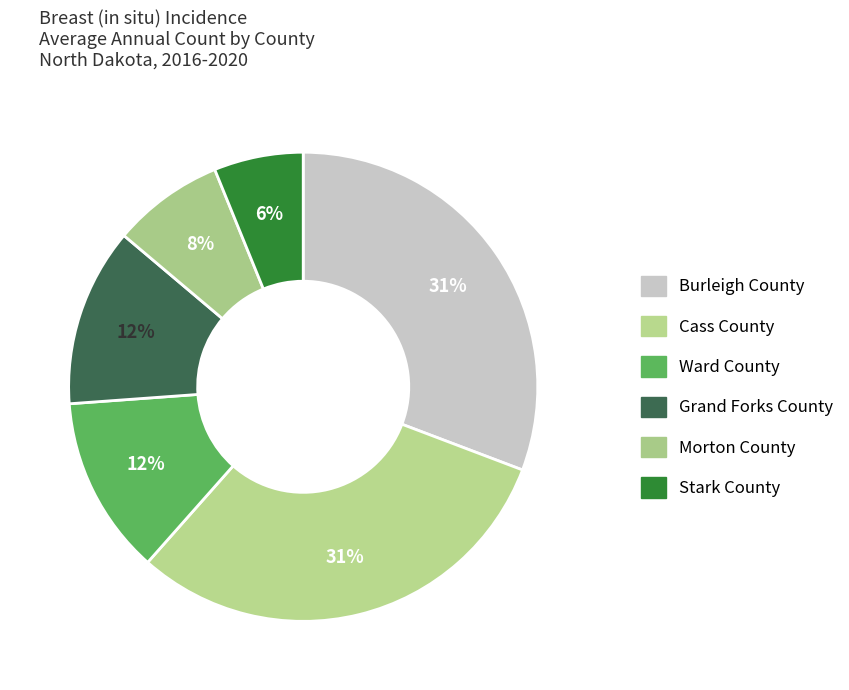

Count the number of slices in the pie.

6